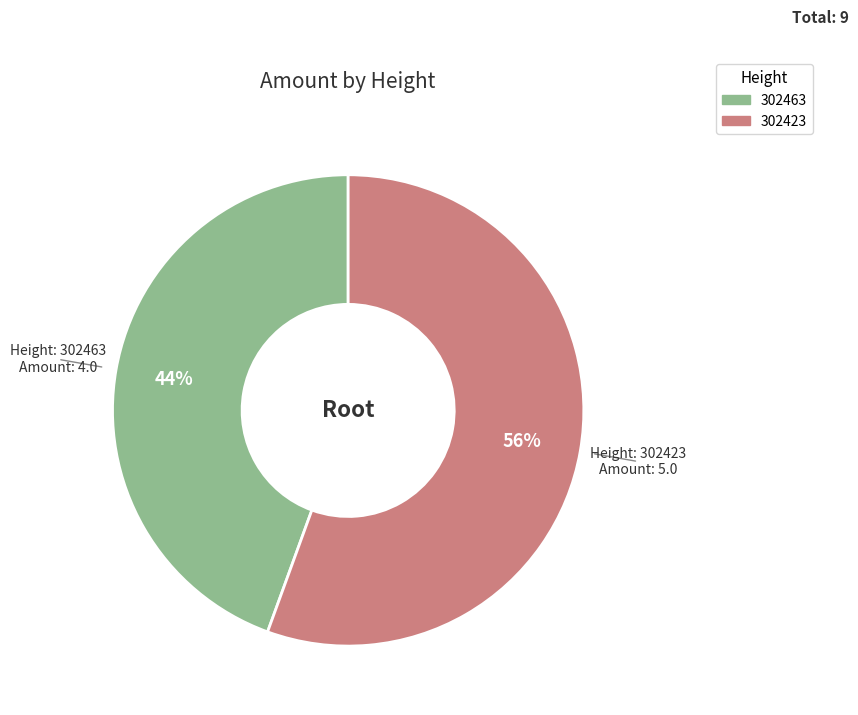

How many segments does this pie chart have?

2